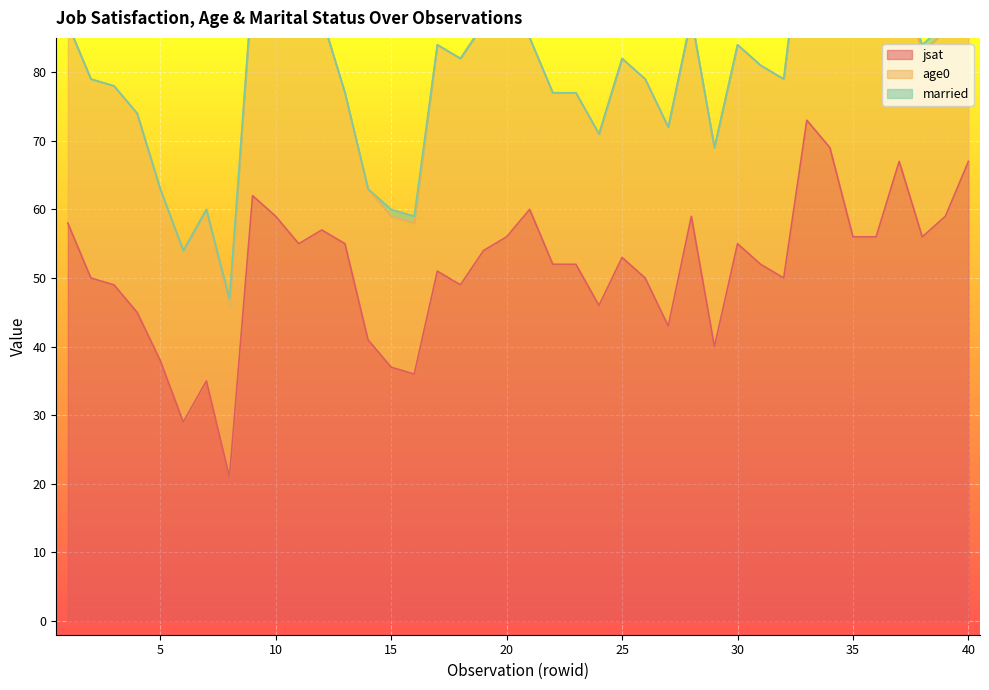

Rank the series by their average value, from highest to lowest.

jsat, age0, married